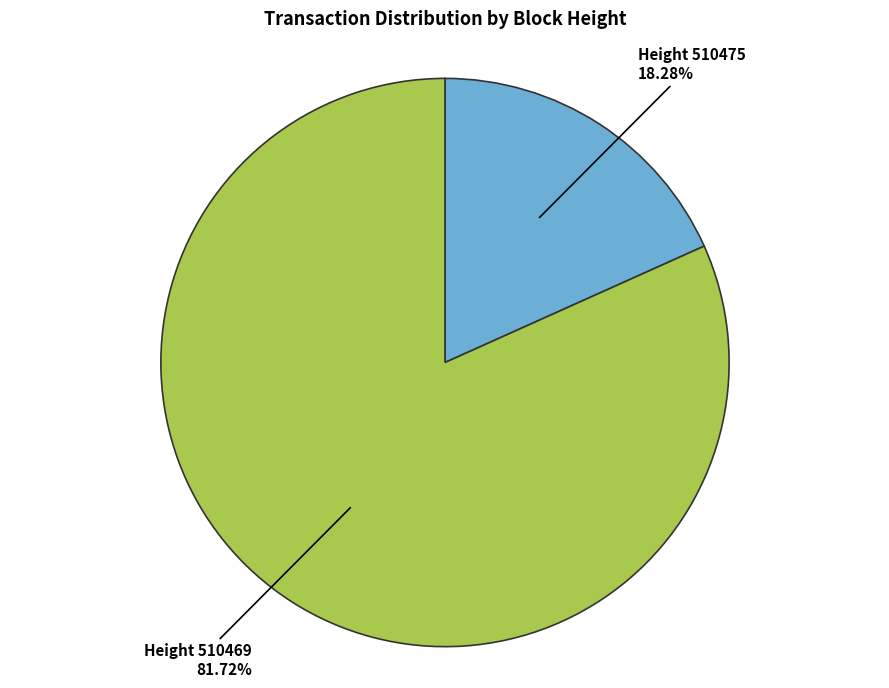

Is there any slice that represents more than half of the pie?

Yes